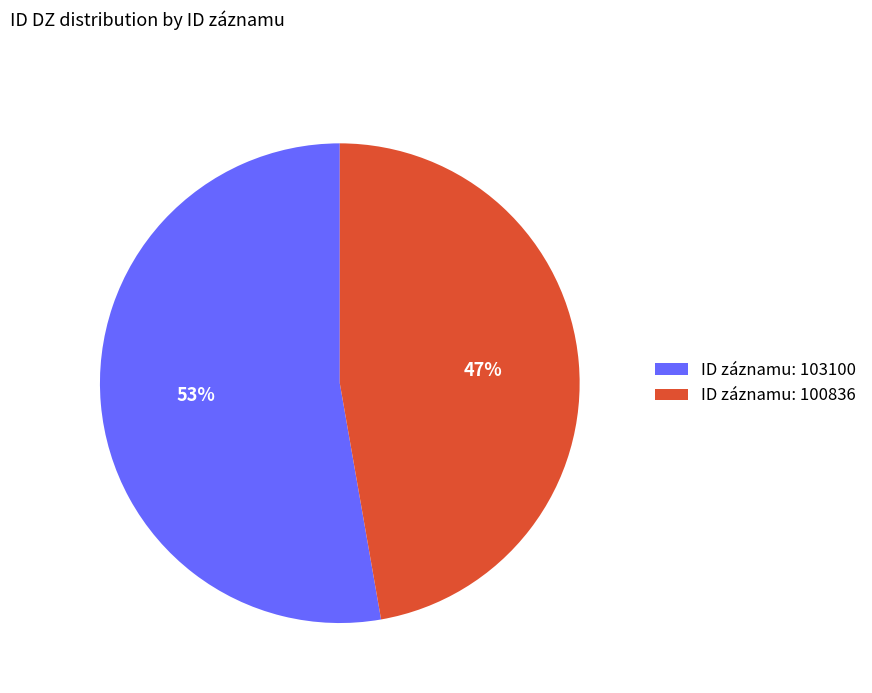

Which category has the biggest portion of the pie?

ID záznamu: 103100